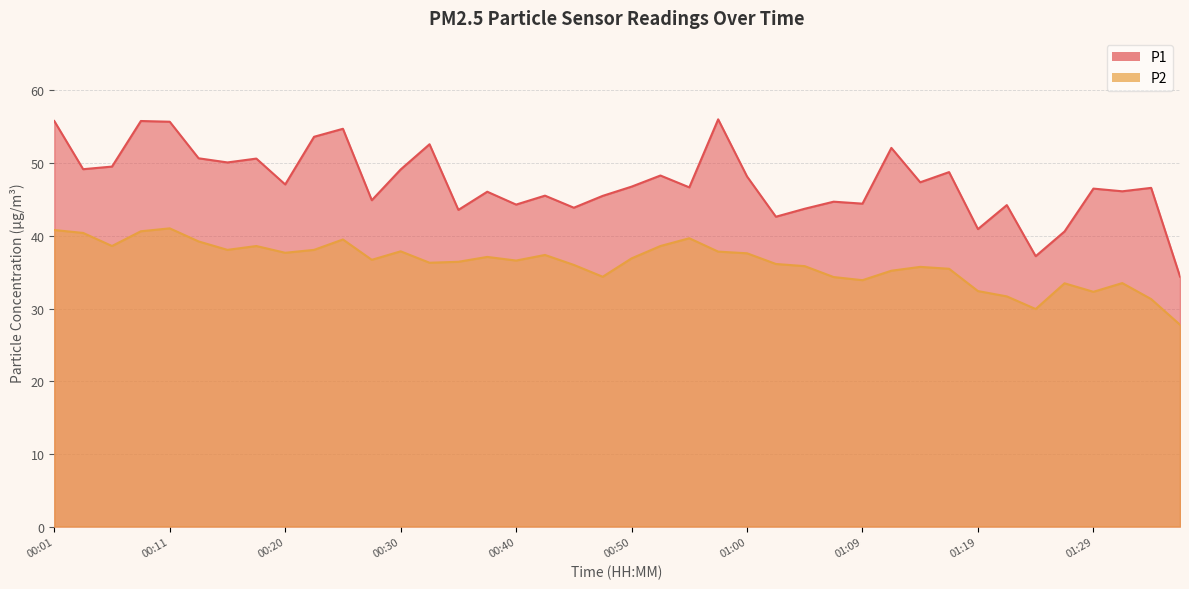

What value does the P2 series have at 01:36?

27.8